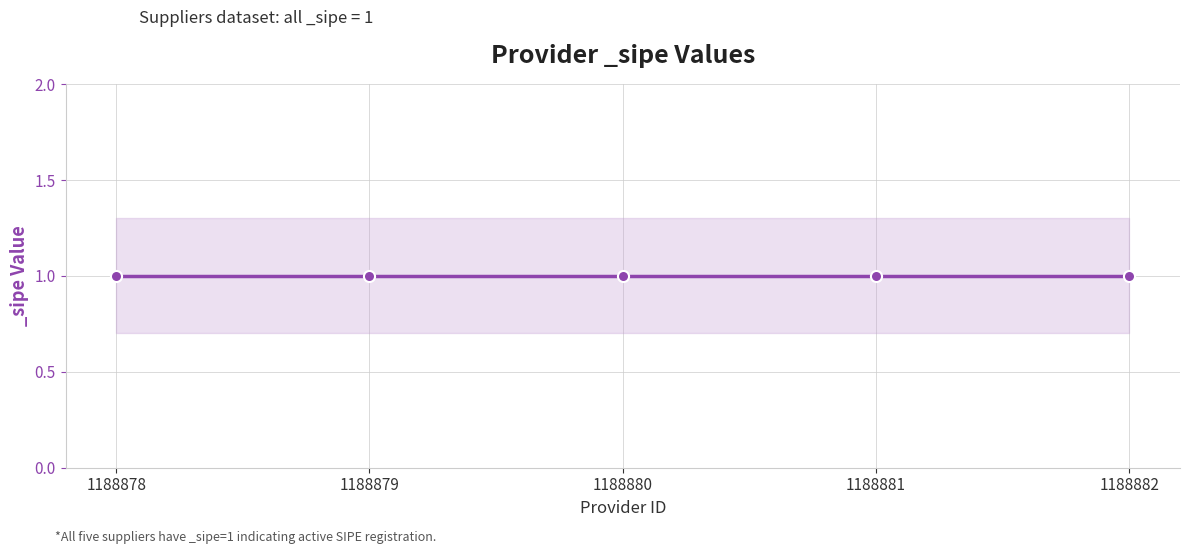

True or false: _sipe and _sipe_upper cross at least once.

False